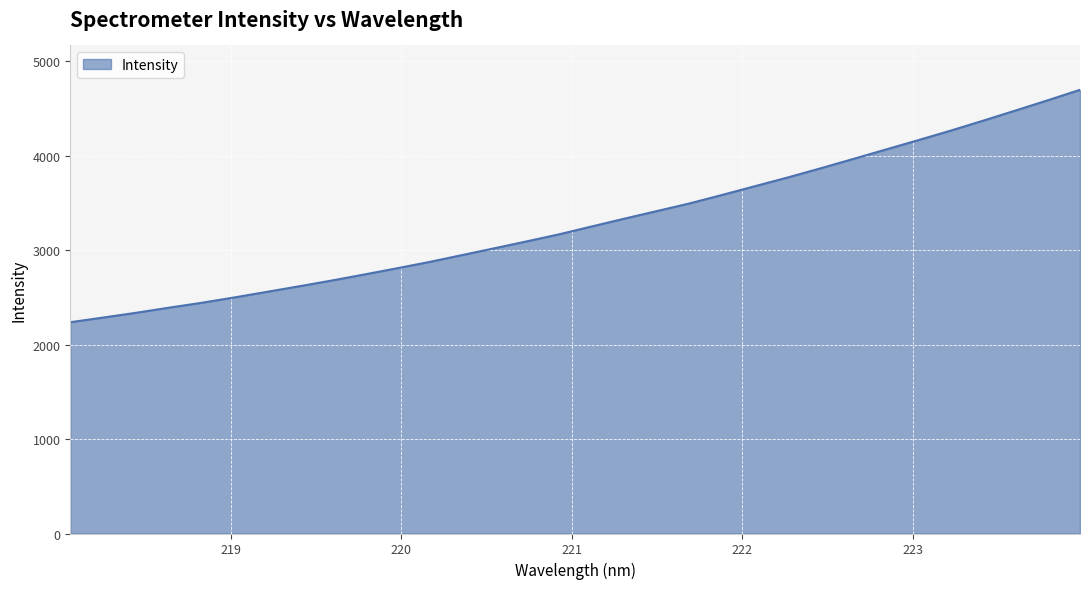

What is the difference between the maximum and minimum values?

2461.7